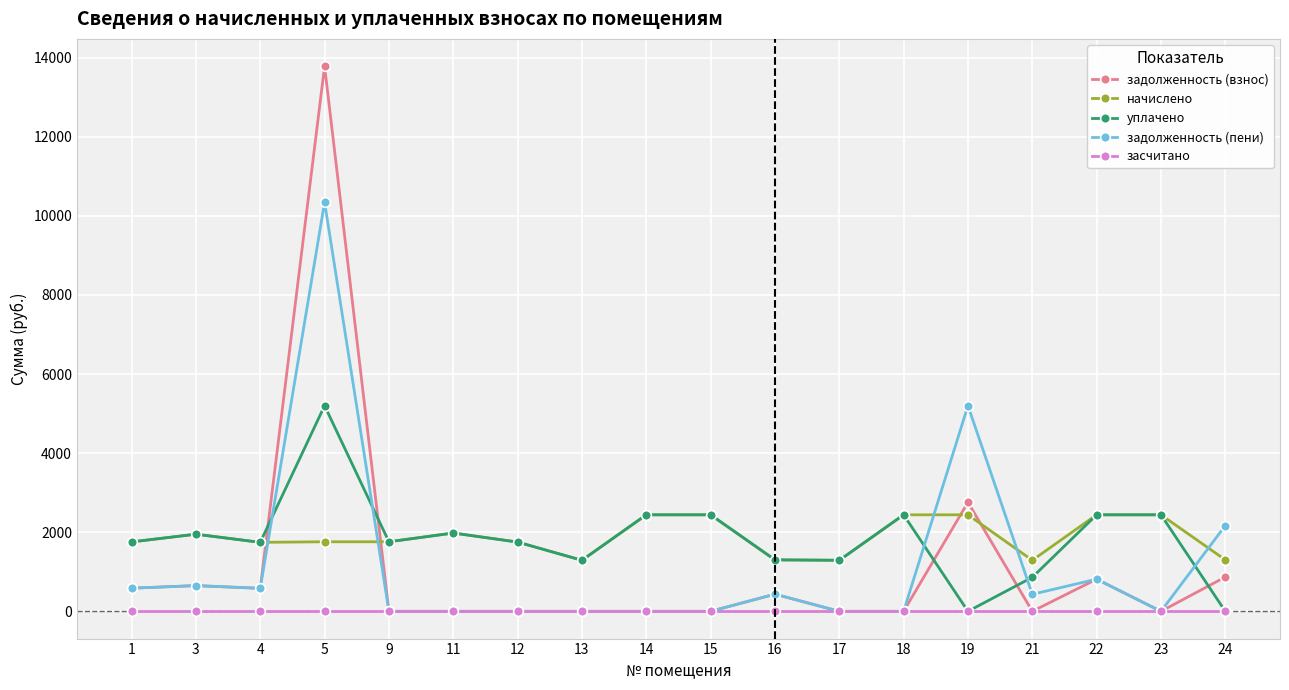

Is the value of уплачено at 22 greater than the value of задолженность (взнос) at 9?

Yes